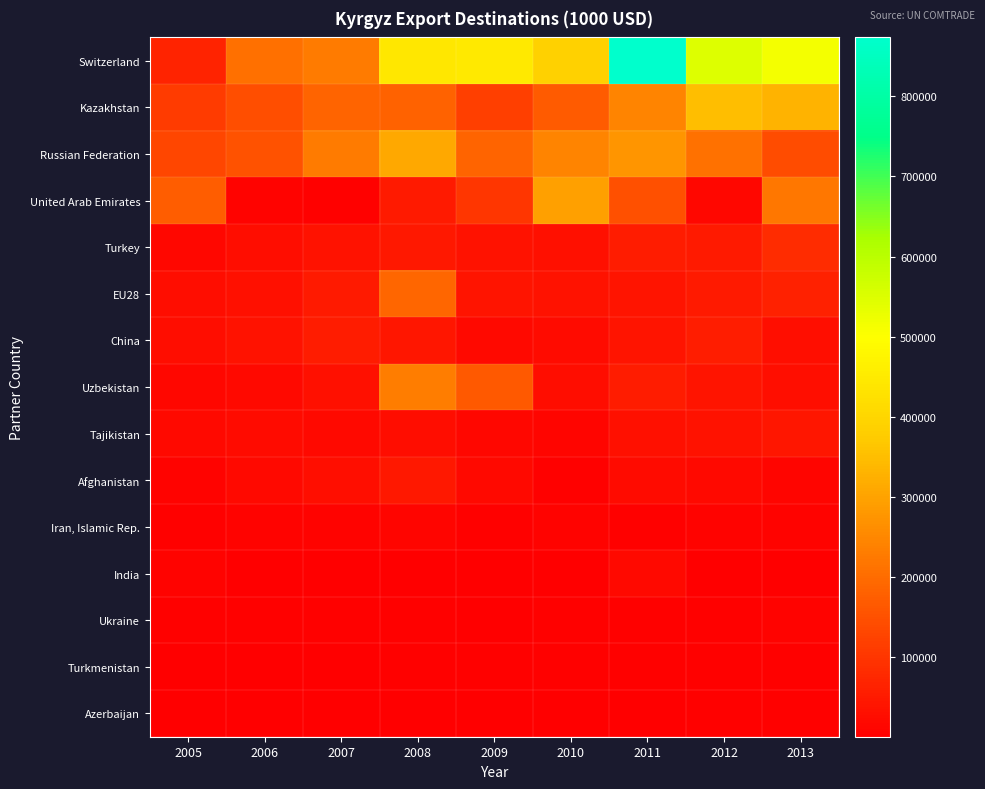

Reading left to right, transcribe all the data shown in this chart.

Switzerland: 2005=65273.3	2006=207672.7	2007=225979.2	2008=440477.0	2009=444826.7	2010=387847.5	2011=873596.3	2012=547747.7	2013=513158.0
Kazakhstan: 2005=111013.3	2006=145396.9	2007=185298.4	2008=184073.5	2009=119245.8	2010=168622.4	2011=243911.9	2012=348984.8	2013=328182.4
Russian Federation: 2005=130715.0	2006=153514.4	2007=227872.8	2008=310171.9	2009=185590.4	2010=243788.8	2011=275725.6	2012=210560.5	2013=141113.3
United Arab Emirates: 2005=171230.8	2006=8088.1	2007=4621.5	2008=50688.5	2009=101667.4	2010=294989.7	2011=149833.9	2012=14167.0	2013=220982.9
Turkey: 2005=16876.8	2006=27133.9	2007=36909.8	2008=44852.5	2009=37663.4	2010=33893.3	2011=54123.6	2012=49984.2	2013=85429.9
EU28: 2005=26413.2	2006=33398.0	2007=48391.3	2008=188974.0	2009=38454.0	2010=35795.6	2011=39210.3	2012=50753.8	2013=64972.5
China: 2005=25133.9	2006=36236.5	2007=51836.6	2008=44390.6	2009=19328.4	2010=23193.4	2011=40679.7	2012=58288.8	2013=30420.2
Uzbekistan: 2005=16404.0	2006=18423.6	2007=34123.5	2008=232106.5	2009=166609.9	2010=26654.8	2011=53494.0	2012=39329.4	2013=28728.6
Tajikistan: 2005=20647.1	2006=21318.7	2007=19403.7	2008=26983.1	2009=14799.4	2010=12302.3	2011=33338.4	2012=35807.3	2013=44624.7
Afghanistan: 2005=9338.4	2006=18384.5	2007=29382.1	2008=45949.9	2009=18844.4	2010=5993.0	2011=22871.2	2012=19471.8	2013=11617.1
Iran, Islamic Rep.: 2005=3835.3	2006=7320.8	2007=10499.0	2008=11958.7	2009=6358.3	2010=10228.1	2011=6943.5	2012=9602.5	2013=7578.6
India: 2005=10017.0	2006=3739.9	2007=816.1	2008=561.4	2009=880.2	2010=424.1	2011=18227.9	2012=498.1	2013=689.4
Ukraine: 2005=5835.0	2006=4136.9	2007=5991.1	2008=5736.6	2009=2836.9	2010=5542.2	2011=4109.5	2012=4947.8	2013=10202.7
Turkmenistan: 2005=2829.0	2006=2139.8	2007=1870.1	2008=4288.1	2009=4221.2	2010=4692.3	2011=6961.0	2012=4337.8	2013=4519.0
Azerbaijan: 2005=1786.4	2006=1849.3	2007=2208.2	2008=2640.3	2009=1223.5	2010=1547.8	2011=1865.2	2012=4775.6	2013=4210.8